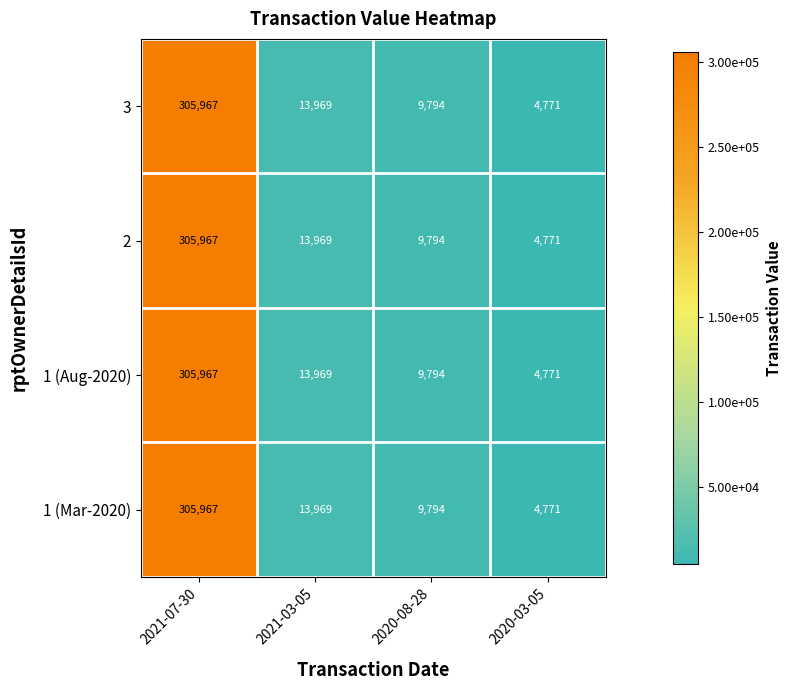

Which label corresponds to the largest value in the chart?

2021-07-30